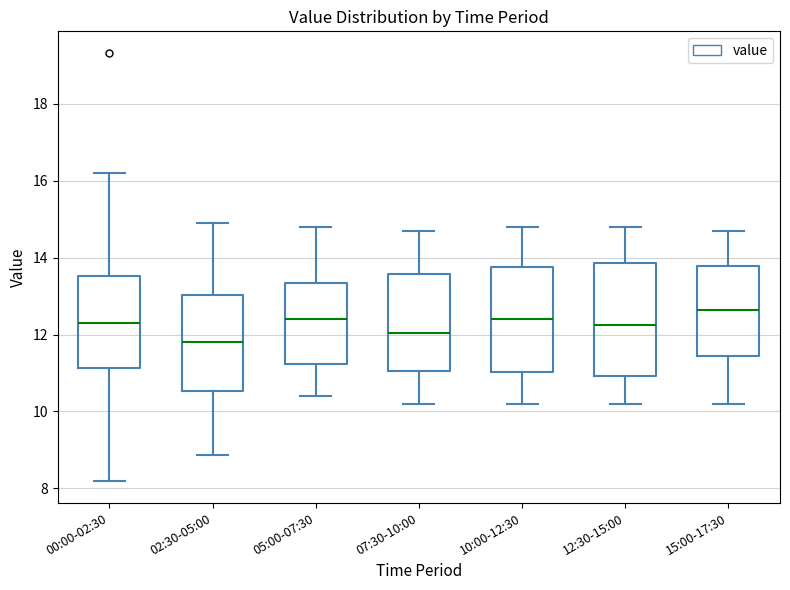

Where does the median line of the box for 12:30-15:00 sit on the y-axis? The values are not printed on the chart, so give them approximately, as read against the axis.

12.2